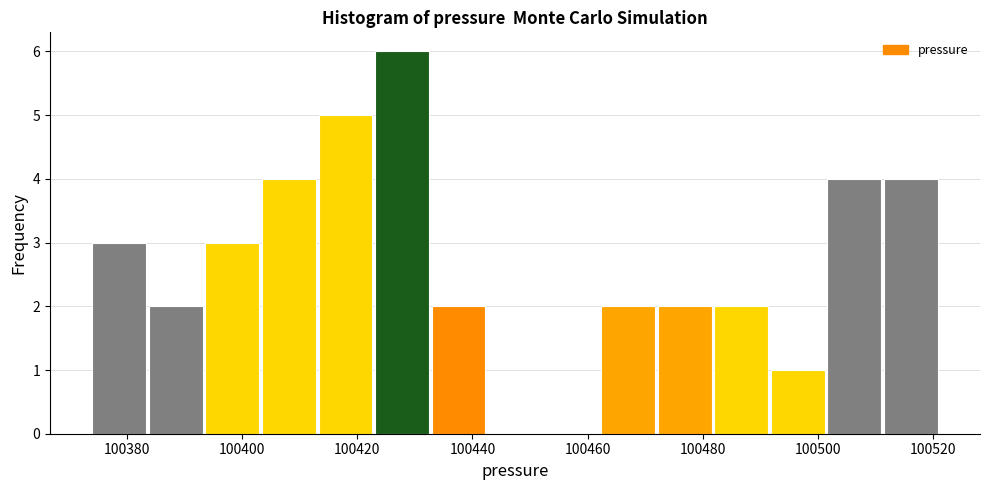

Reading left to right, list every bar in this chart as the range it spans on the x-axis followed by its height. Neither the bar edges nor the heights are printed on the chart, so give them approximately, as read against the axes.

100374 to 100384: 3
100384 to 100394: 2
100394 to 100404: 3
100404 to 100414: 4
100414 to 100422: 5
100422 to 100432: 6
100432 to 100442: 2
100442 to 100452: 0
100452 to 100462: 0
100462 to 100472: 2
100472 to 100482: 2
100482 to 100492: 2
100492 to 100502: 1
100502 to 100512: 4
100512 to 100522: 4